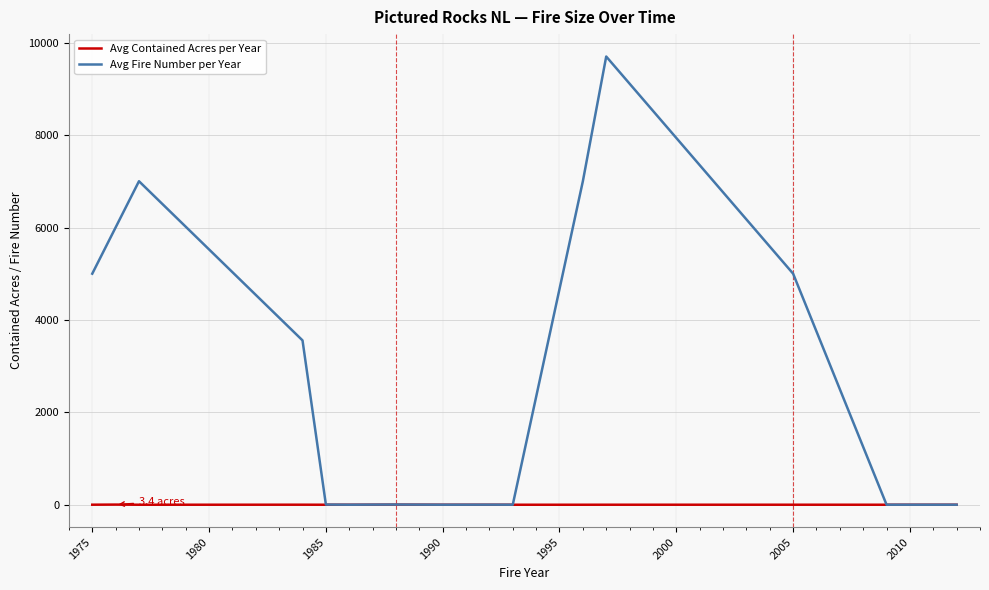

Which series has the largest total across all categories?

Avg Fire Number per Year